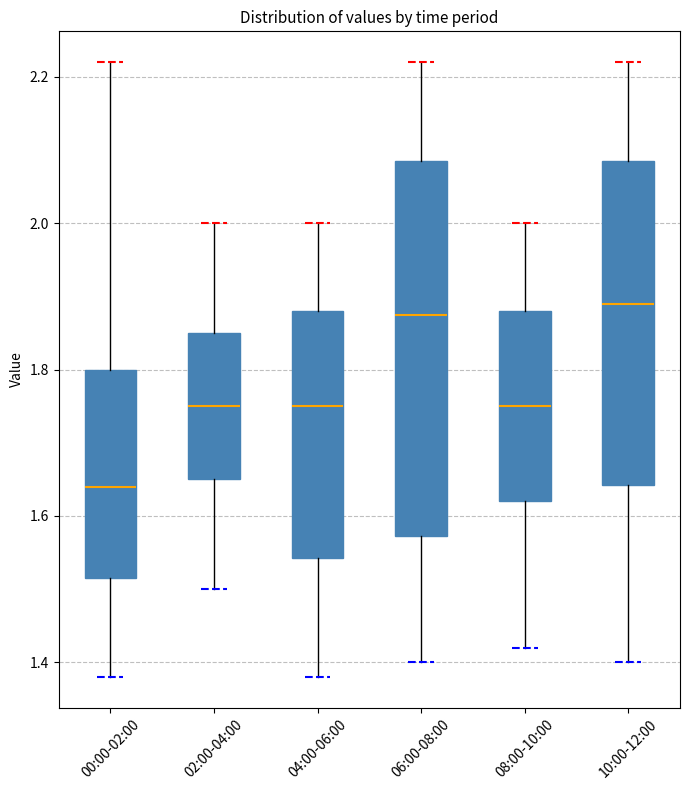

Reading left to right, read every box against the y-axis: the position of its median line, the range the box covers, and the ends of its whiskers. The values are not printed on the chart, so give them approximately, as read against the axis.

00:00-02:00: median 1.64, box 1.52 to 1.80, whiskers 1.38 to 2.22
02:00-04:00: median 1.76, box 1.66 to 1.86, whiskers 1.50 to 2.00
04:00-06:00: median 1.76, box 1.54 to 1.88, whiskers 1.38 to 2.00
06:00-08:00: median 1.88, box 1.58 to 2.08, whiskers 1.40 to 2.22
08:00-10:00: median 1.76, box 1.62 to 1.88, whiskers 1.42 to 2.00
10:00-12:00: median 1.90, box 1.64 to 2.08, whiskers 1.40 to 2.22